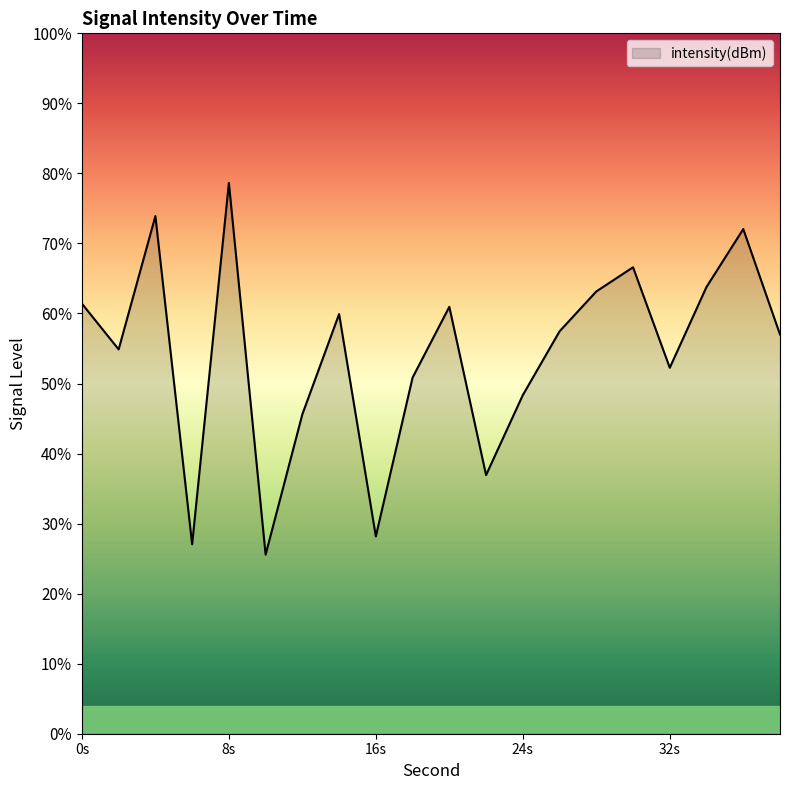

What is the greatest value displayed?

78.6